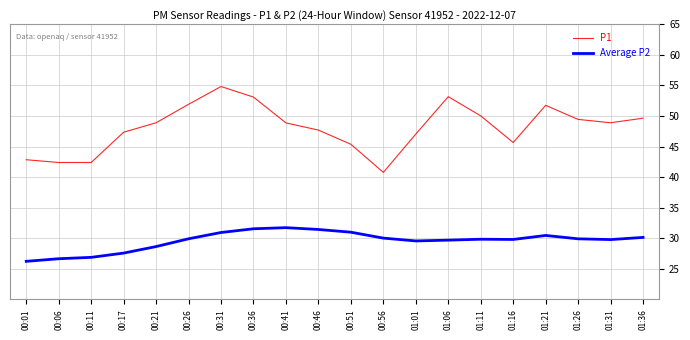

What is the difference between the highest and lowest values at 00:36?

21.5